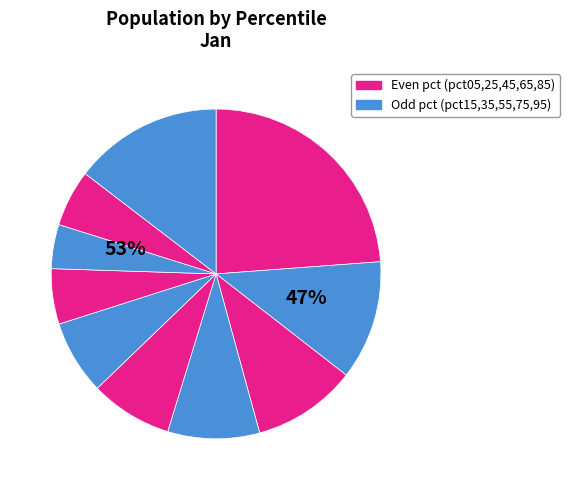

How many segments does this pie chart have?

10